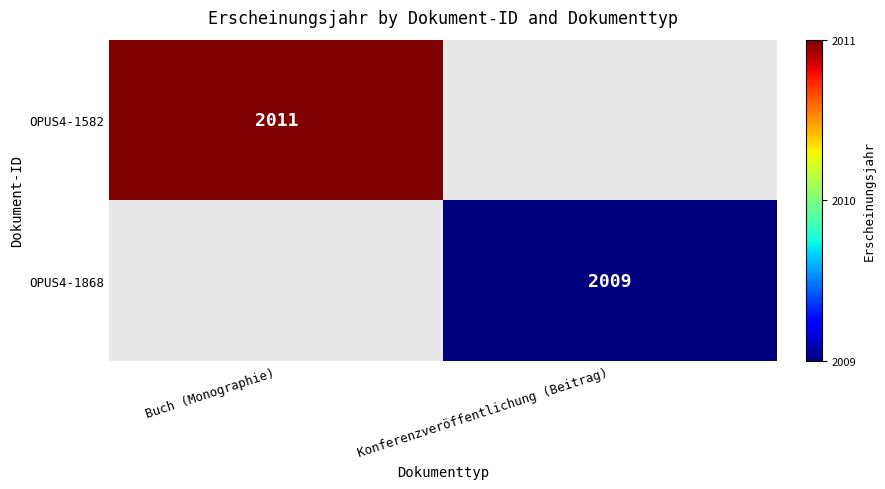

The OPUS4-1868 series shows 2009 at Konferenzveröffentlichung (Beitrag). True or false?

True